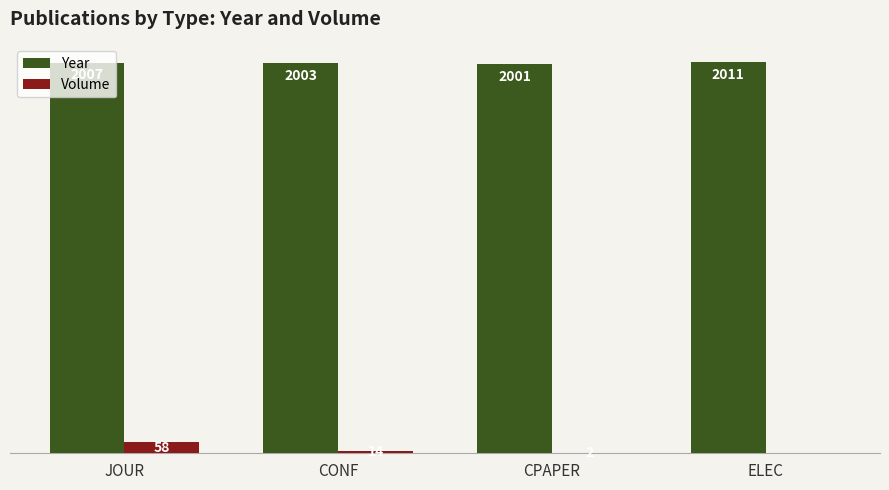

Are the bars grouped side by side (vs. stacked)?

Yes